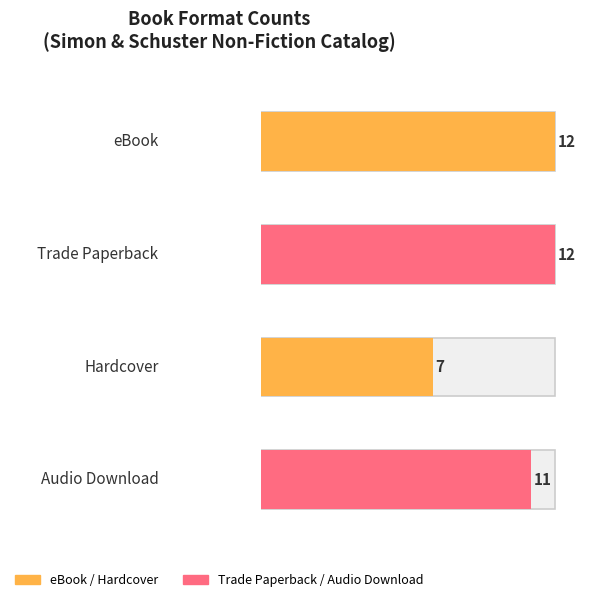

Rank the series by their maximum value, from highest to lowest.

eBook, Trade Paperback, Audio Download, Hardcover